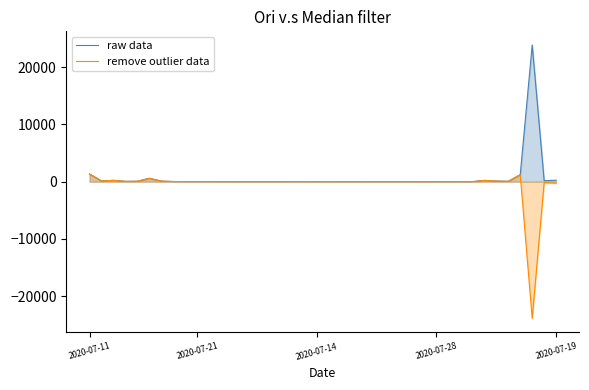

What is the difference between the maximum and minimum values in the raw data series?

23886.1